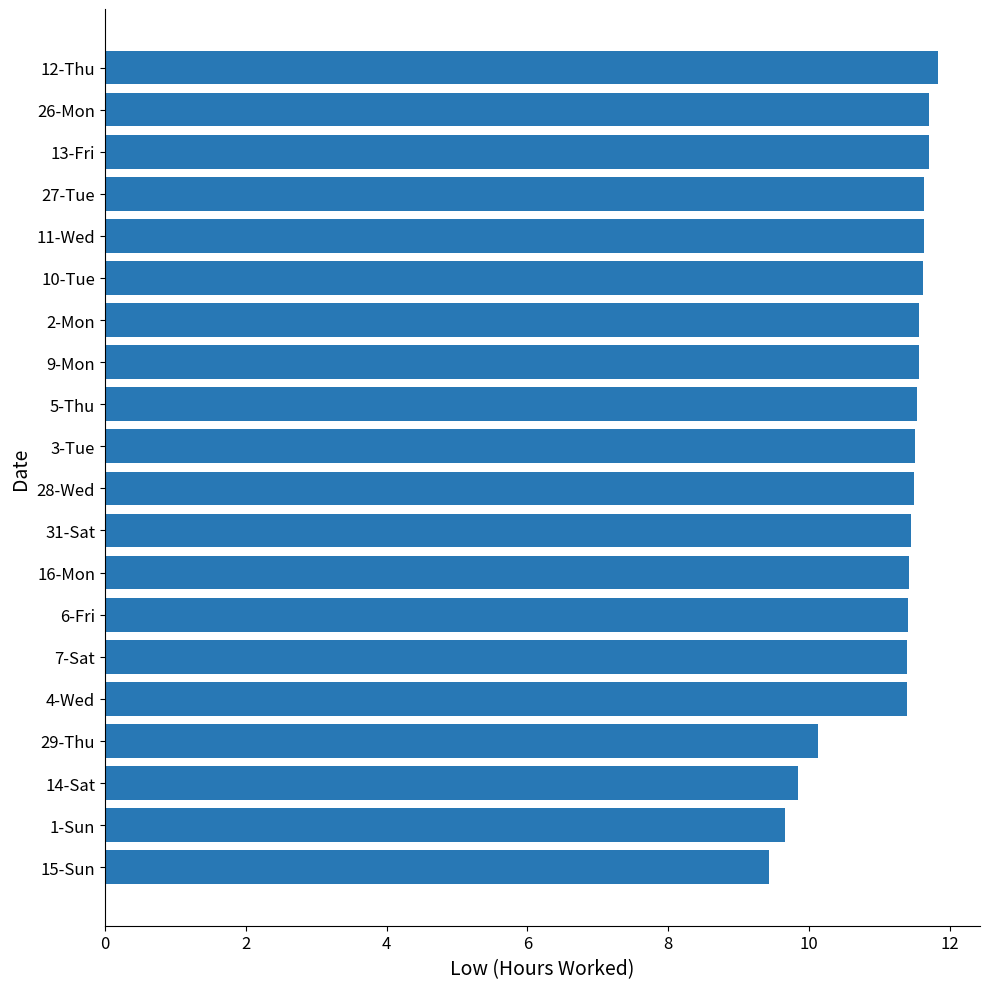

What is the ratio of the value at 9-Mon to the value at 6-Fri?

1.0